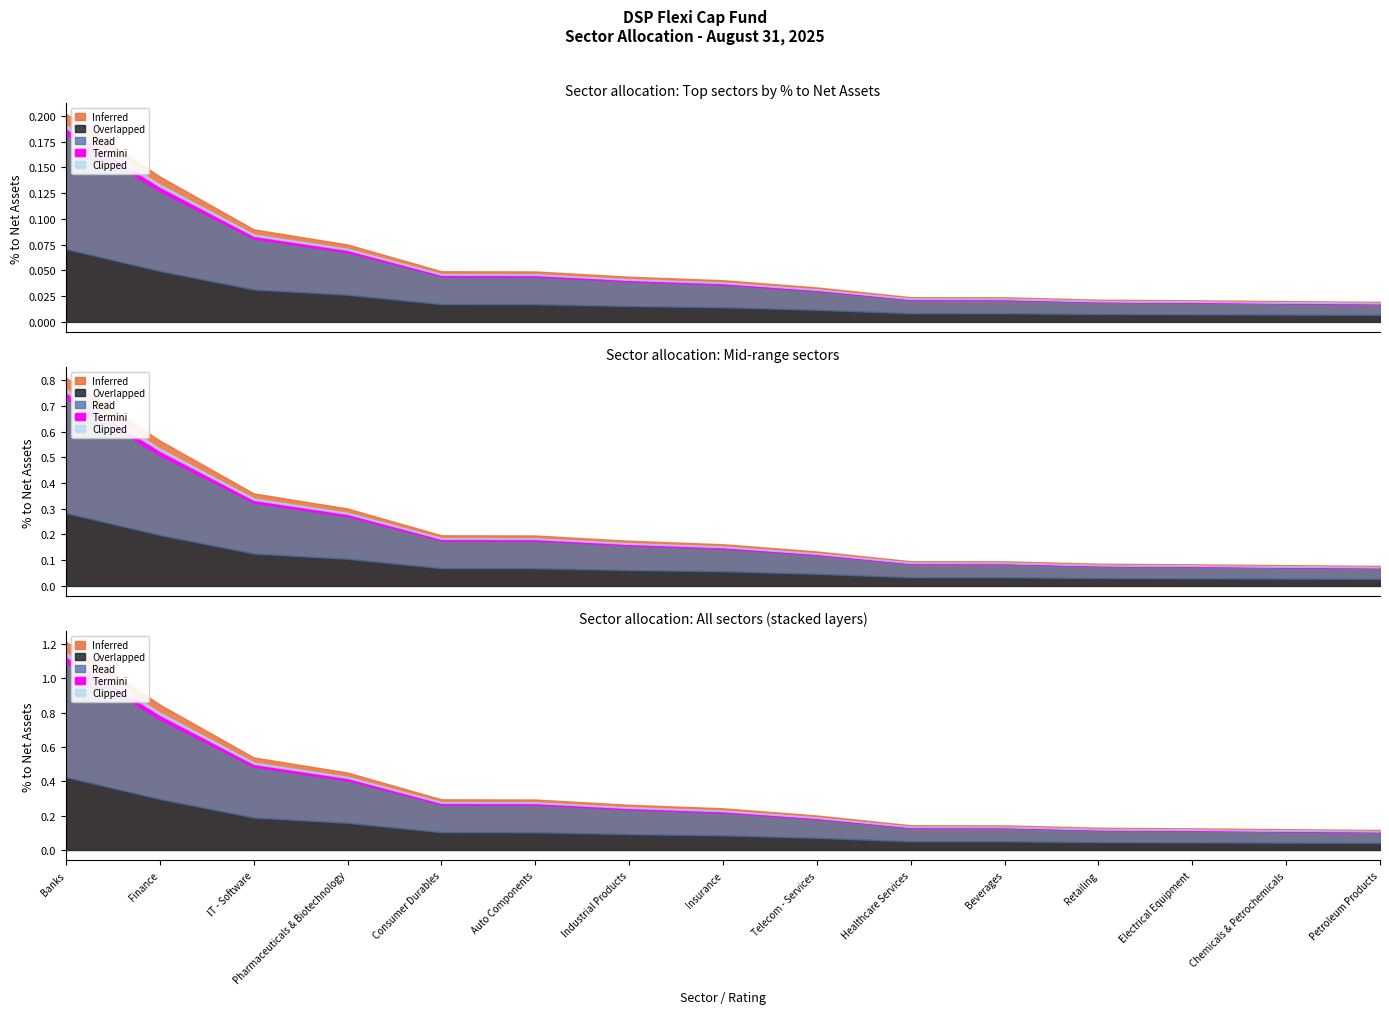

How many values are between 0 and 1?

15